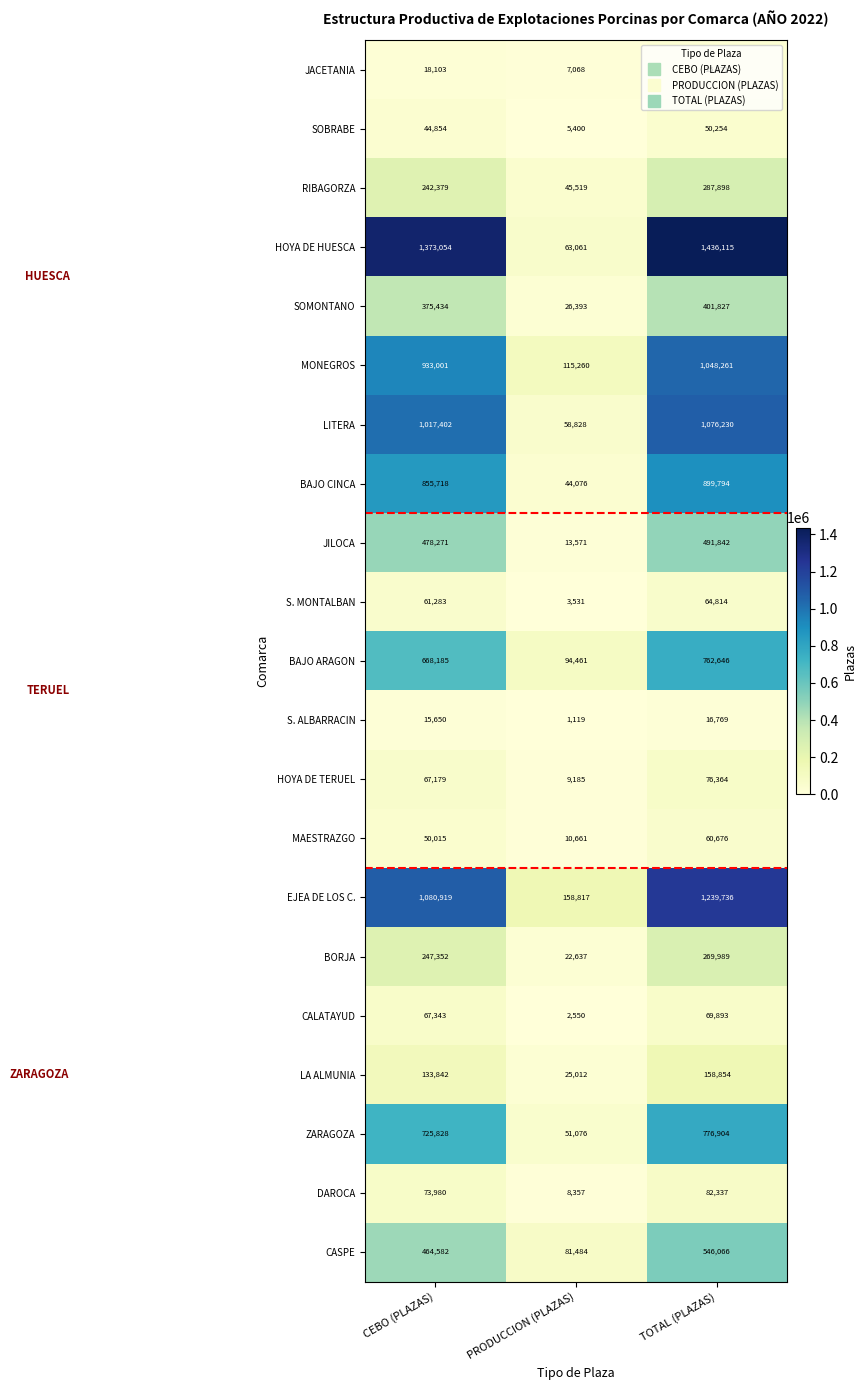

What value does the BORJA series have at PRODUCCION (PLAZAS)?

22637